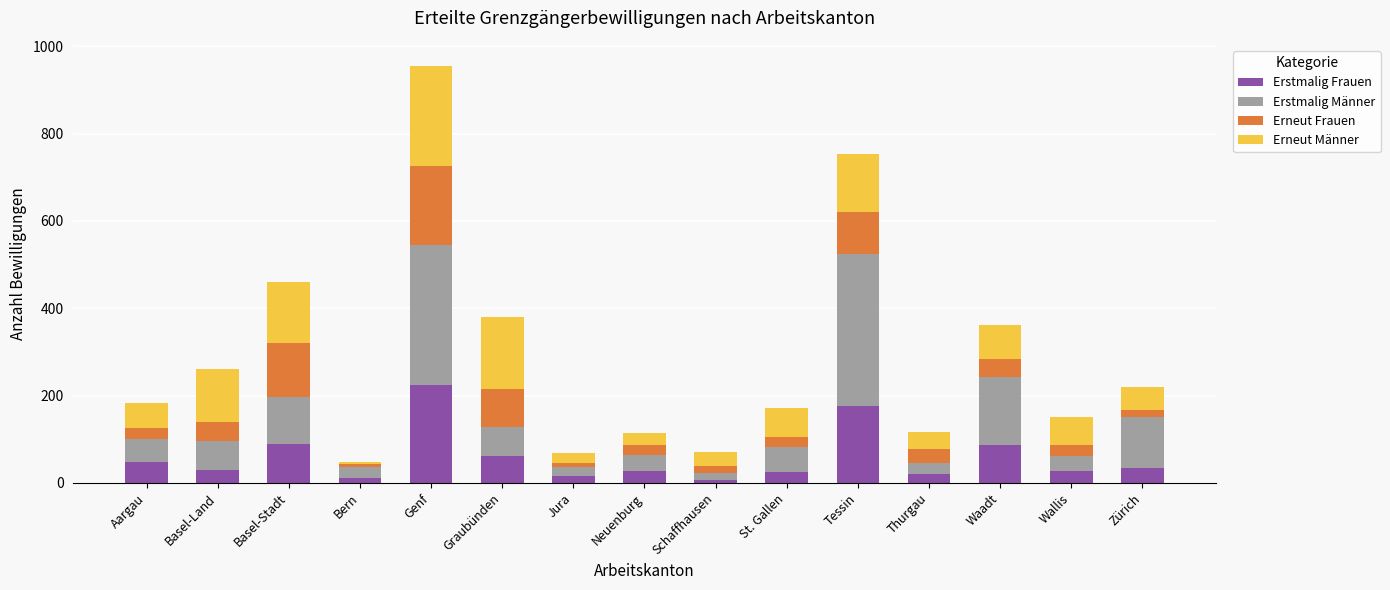

The Erstmalig Frauen series shows 28 at Neuenburg. True or false?

True